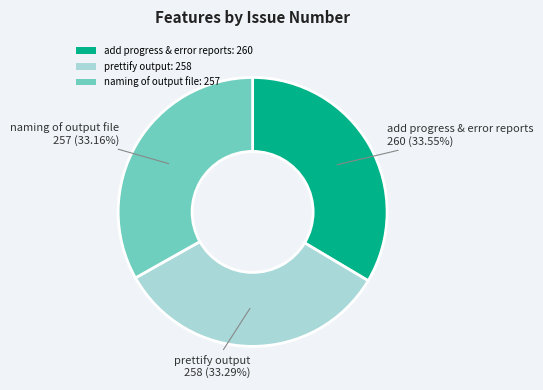

How many segments does this pie chart have?

3